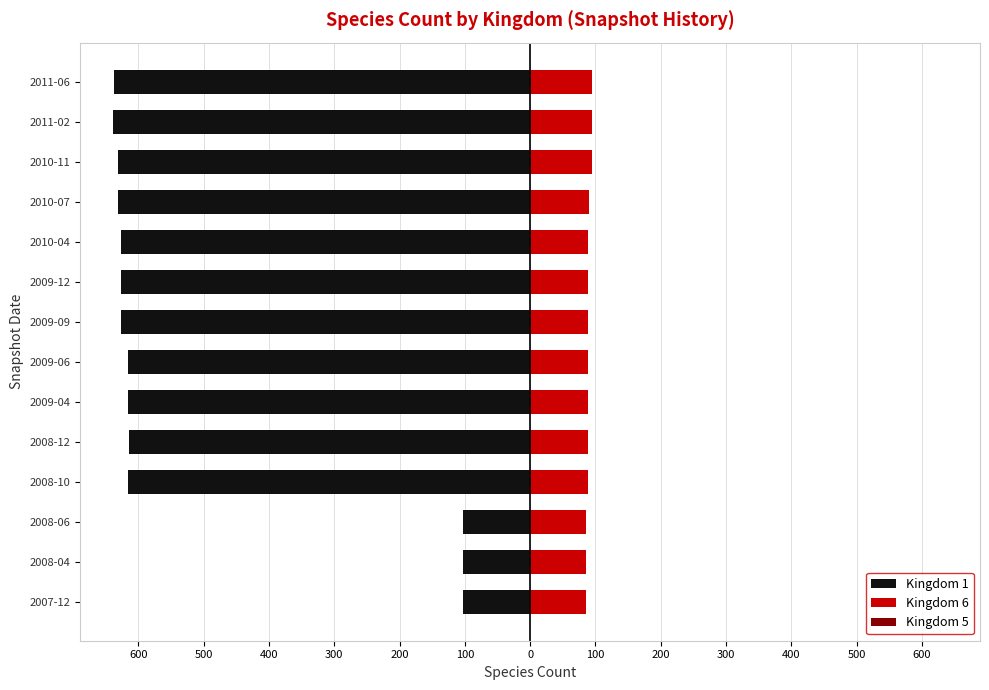

Is it true that Kingdom 1 equals -923.4 at 2010-04?

False